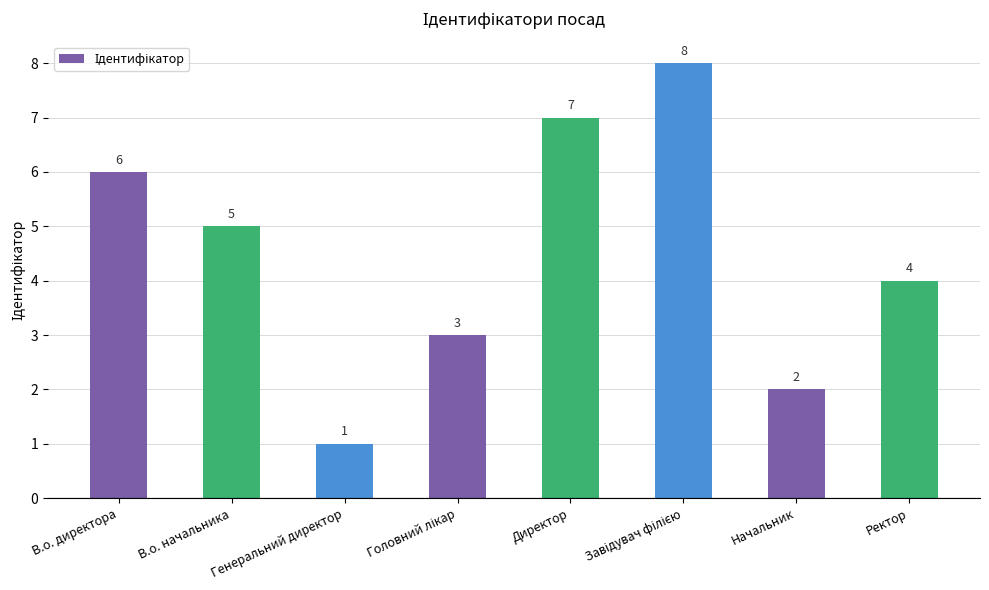

Between В.о. начальника and Начальник, which is larger?

В.о. начальника